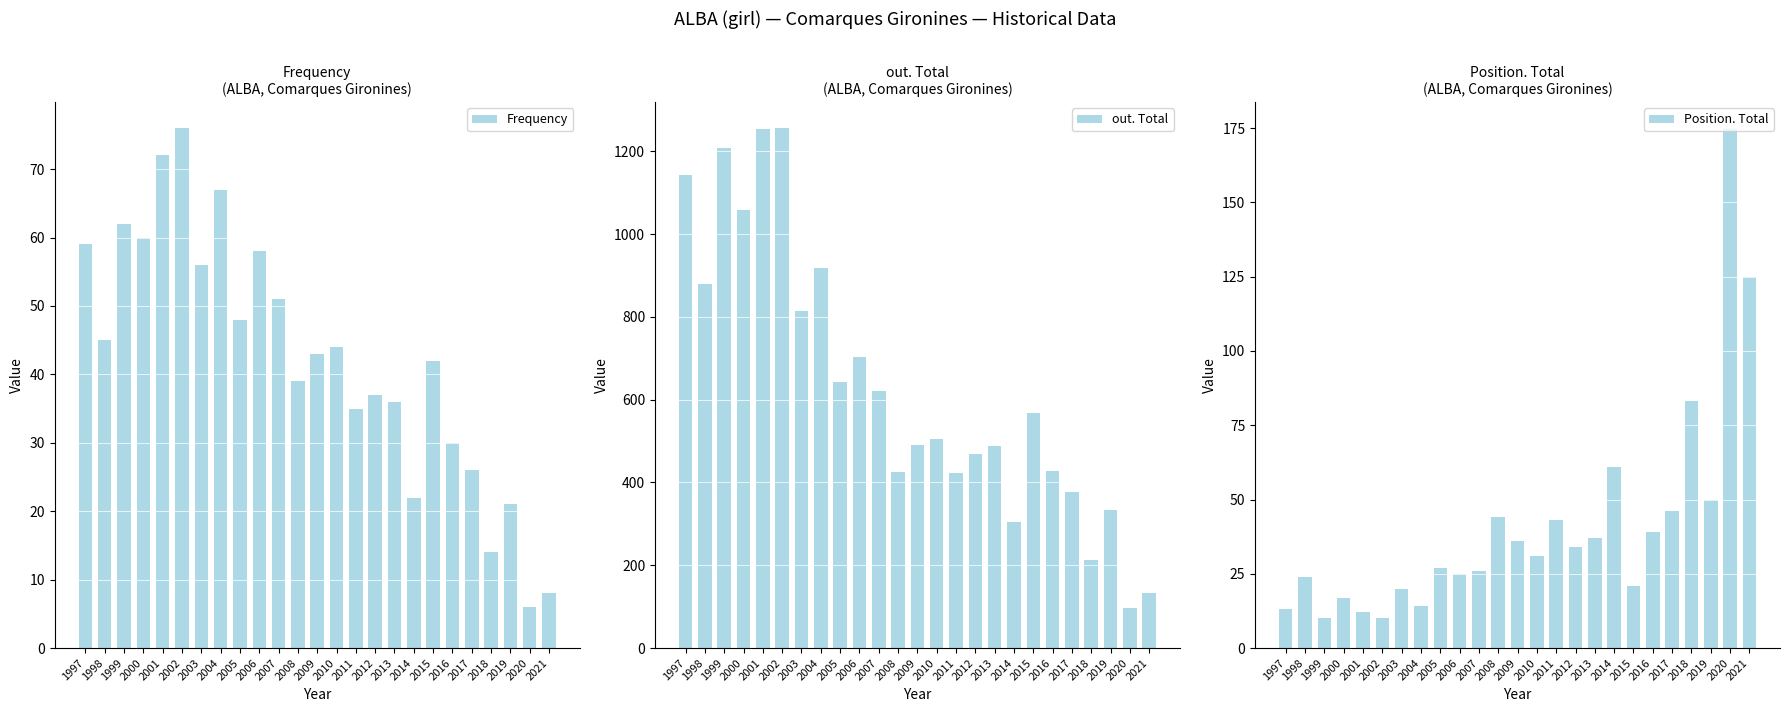

Between 2003 and 2007, which is larger?

2003